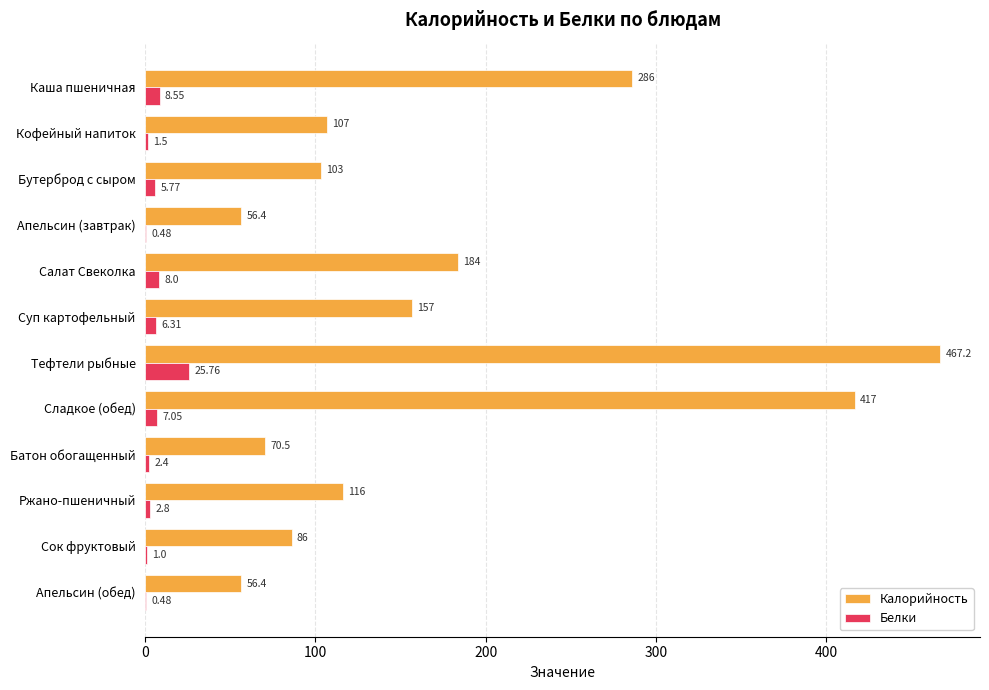

What is the sum of all Калорийность values?

2106.5